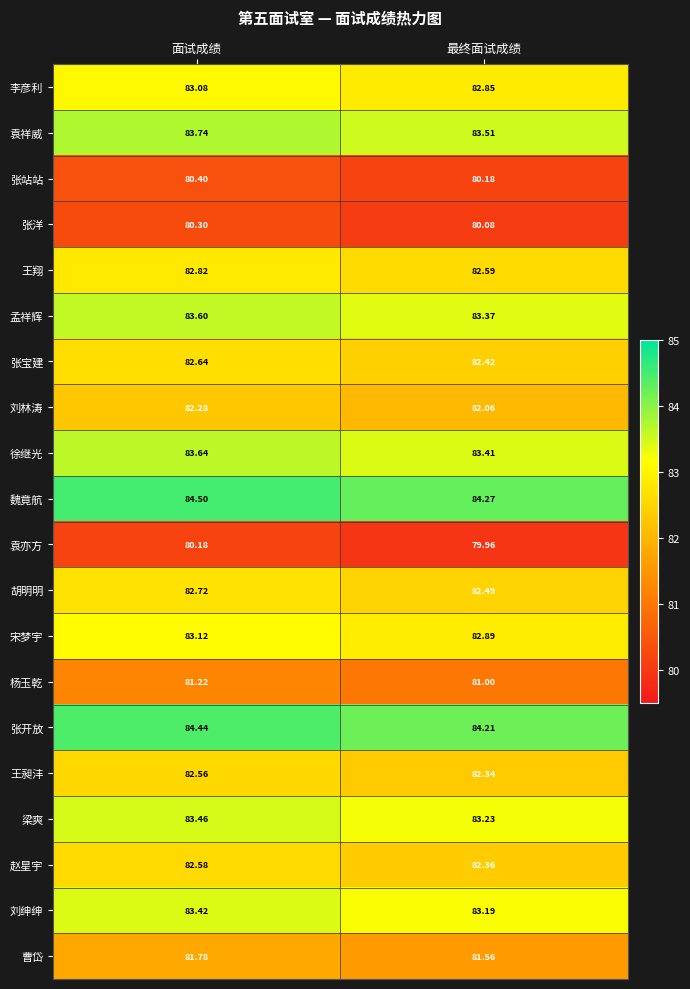

Which series has the largest total across all categories?

魏竟航